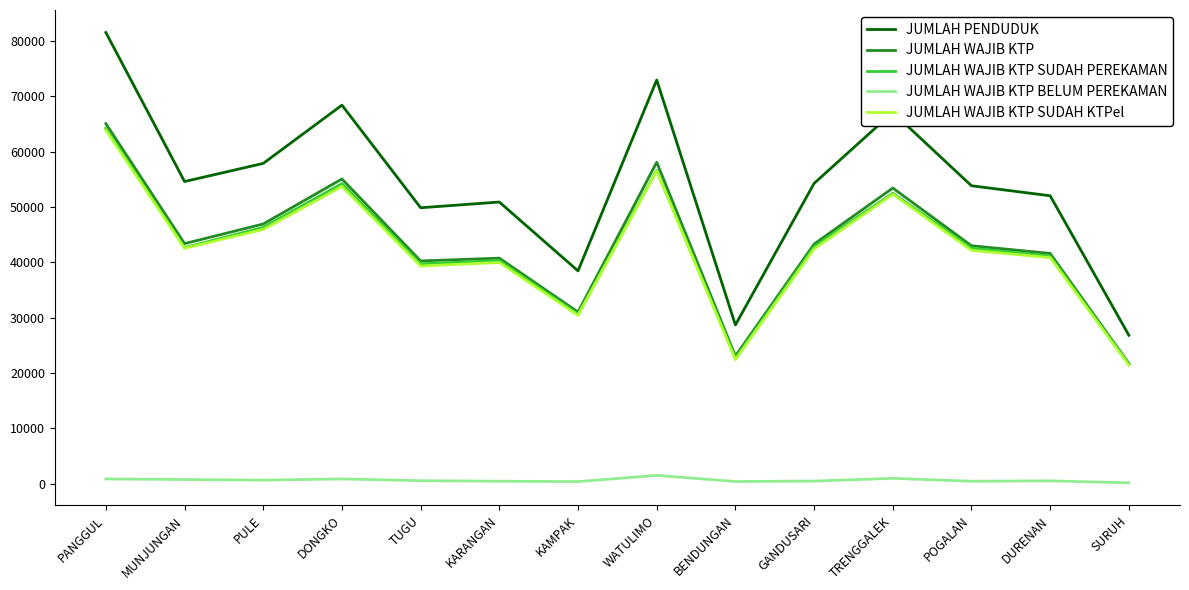

What is the greatest value displayed?

81558